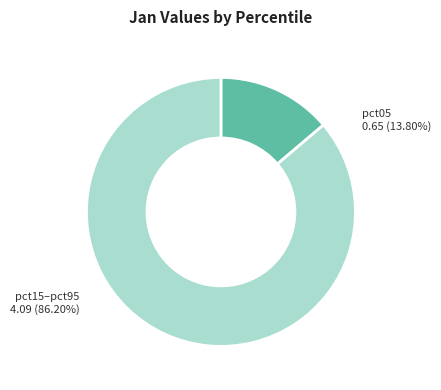

Approximately how many times larger is the value at pct15–pct95 compared to pct05?

6.2